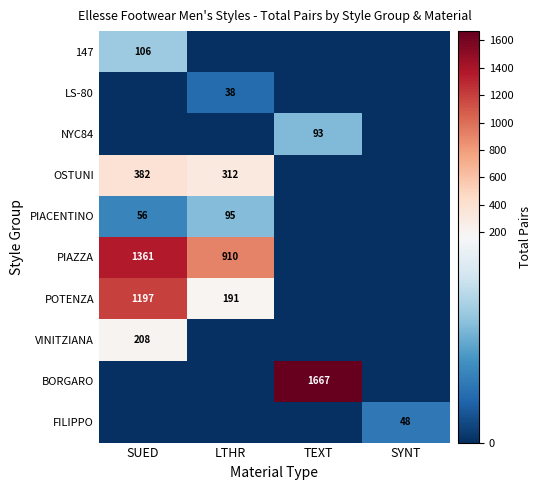

Is it true that VINITZIANA equals 50 at SUED?

False